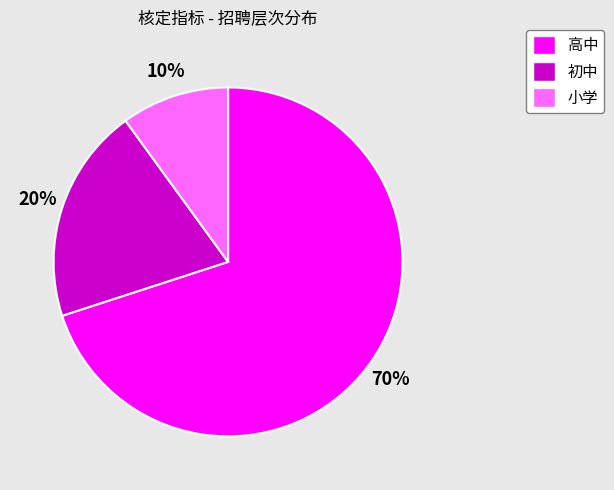

The 高中 slice represents 77% of the pie. True or false?

False